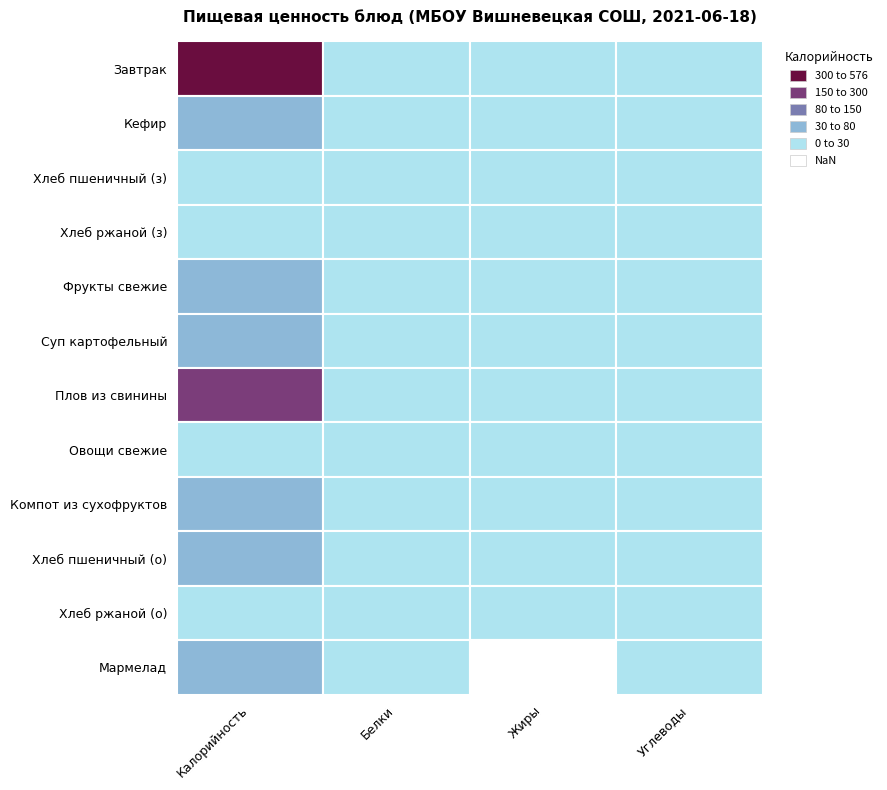

Count the number of categories in the chart.

4